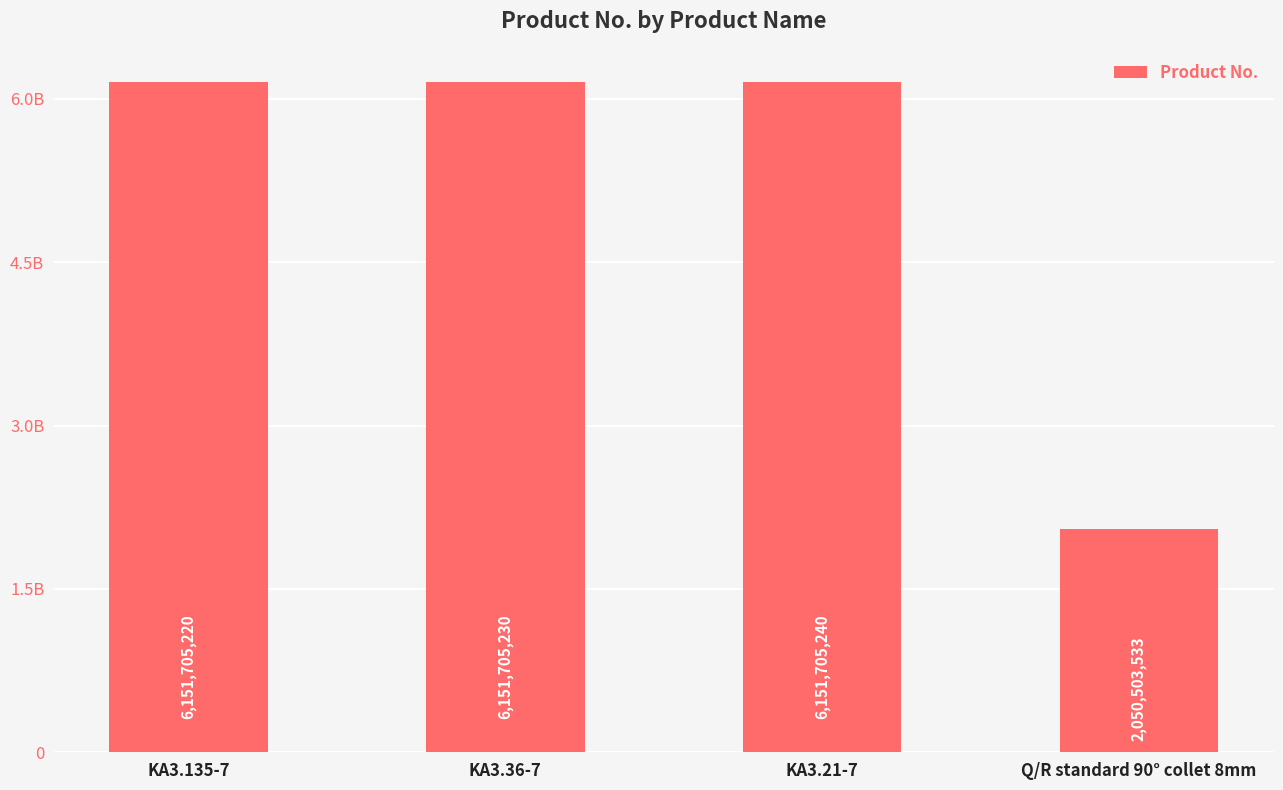

Reading left to right, what are all the values shown in this chart?

6151705220	6151705230	6151705240	2050503533